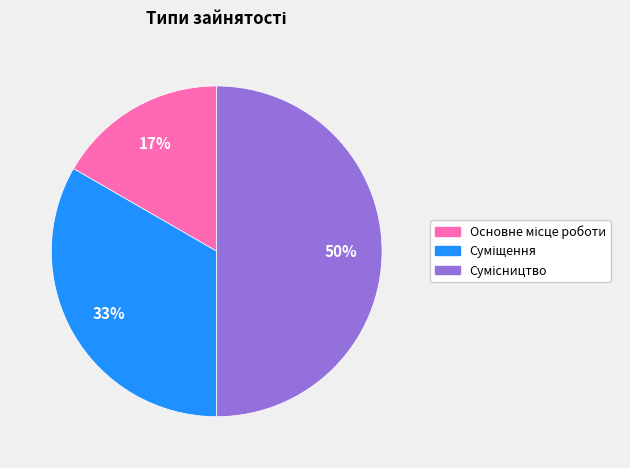

To the nearest percent, what is the average slice percentage?

33%